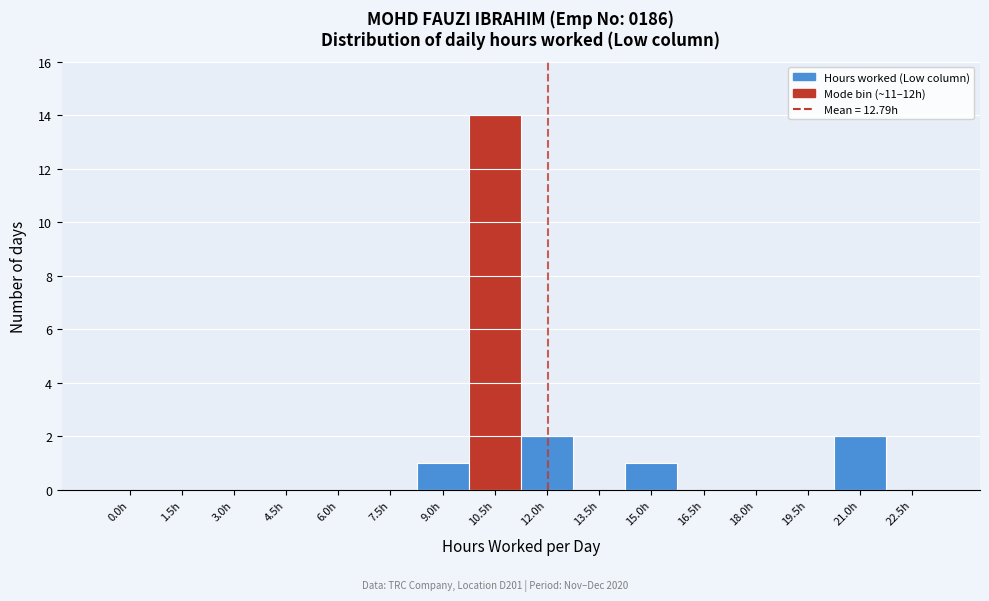

Reading left to right, what are all the values shown in this chart?

0.0h=0	1.5h=0	3.0h=0	4.5h=0	6.0h=0	7.5h=0	9.0h=1	10.5h=14	12.0h=2	13.5h=0	15.0h=1	16.5h=0	18.0h=0	19.5h=0	21.0h=2	22.5h=0